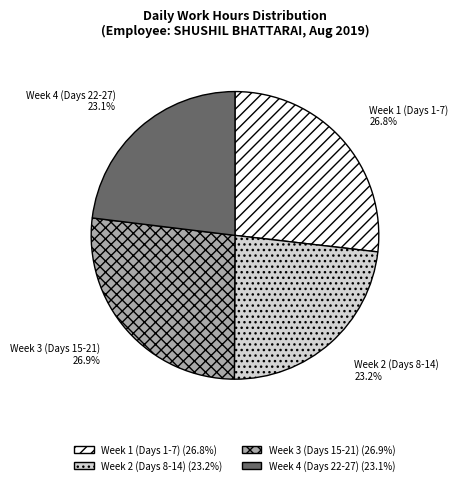

Is there a majority slice in this chart?

No